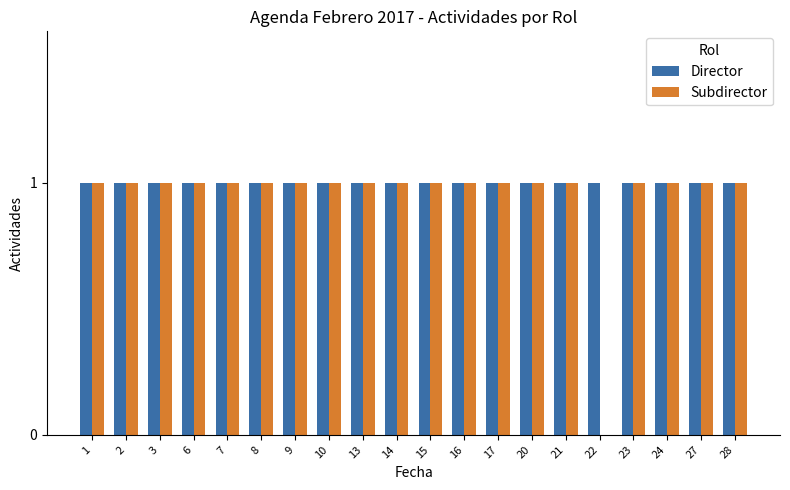

Count the number of categories in the chart.

20